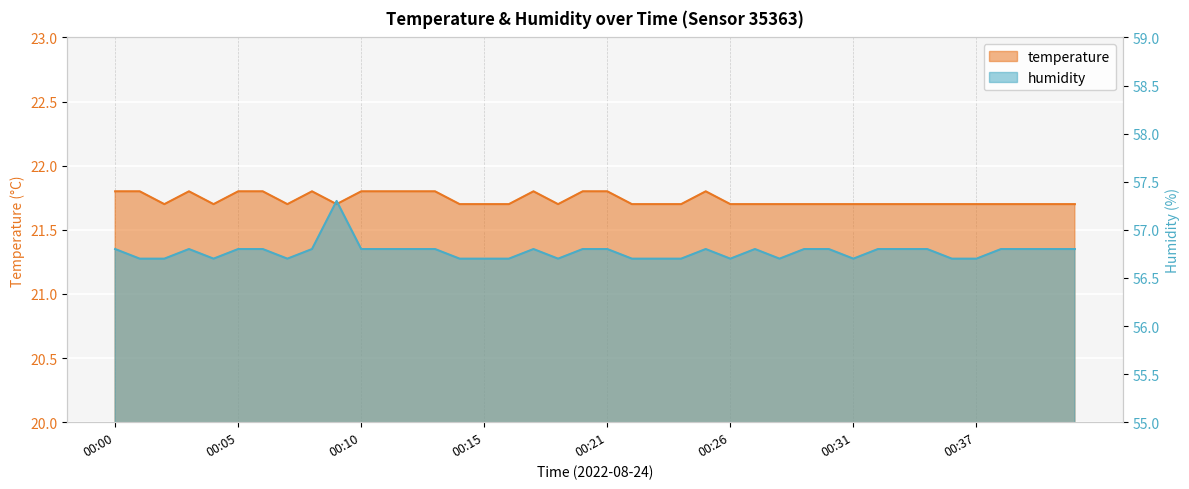

Which series changed the most between 00:18 and 00:25?

temperature